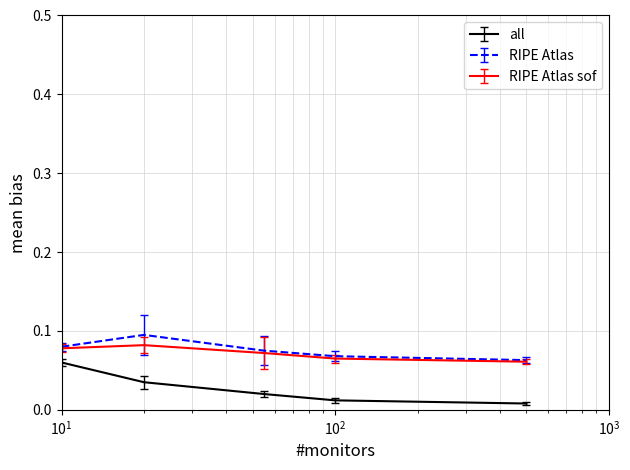

True or false: RIPE Atlas and all intersect in this chart.

False